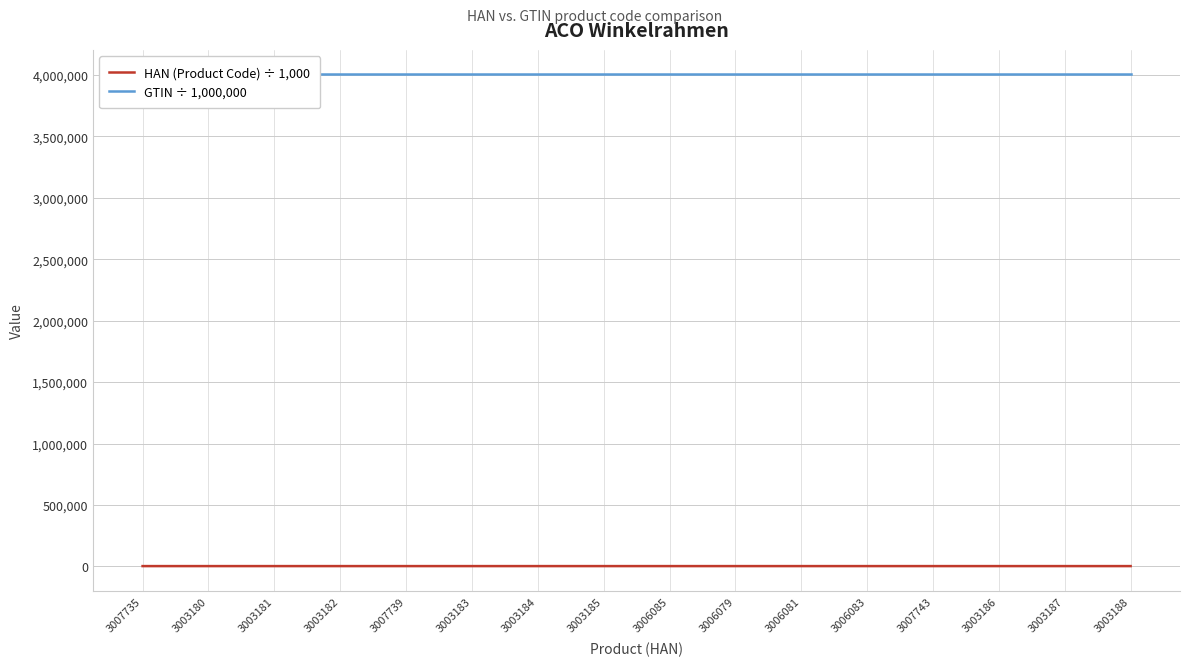

Reading left to right, extract all data points from this chart.

HAN (Product Code) ÷ 1,000: 3007735=3007.7	3003180=3003.2	3003181=3003.2	3003182=3003.2	3007739=3007.7	3003183=3003.2	3003184=3003.2	3003185=3003.2	3006085=3006.1	3006079=3006.1	3006081=3006.1	3006083=3006.1	3007743=3007.7	3003186=3003.2	3003187=3003.2	3003188=3003.2
GTIN ÷ 1,000,000: 3007735=4002627.0	3003180=4002626.9	3003181=4002626.9	3003182=4002626.9	3007739=4002627.0	3003183=4002626.9	3003184=4002626.9	3003185=4002626.9	3006085=4002627.0	3006079=4002627.0	3006081=4002627.0	3006083=4002627.0	3007743=4002627.0	3003186=4002626.9	3003187=4002626.9	3003188=4002626.9